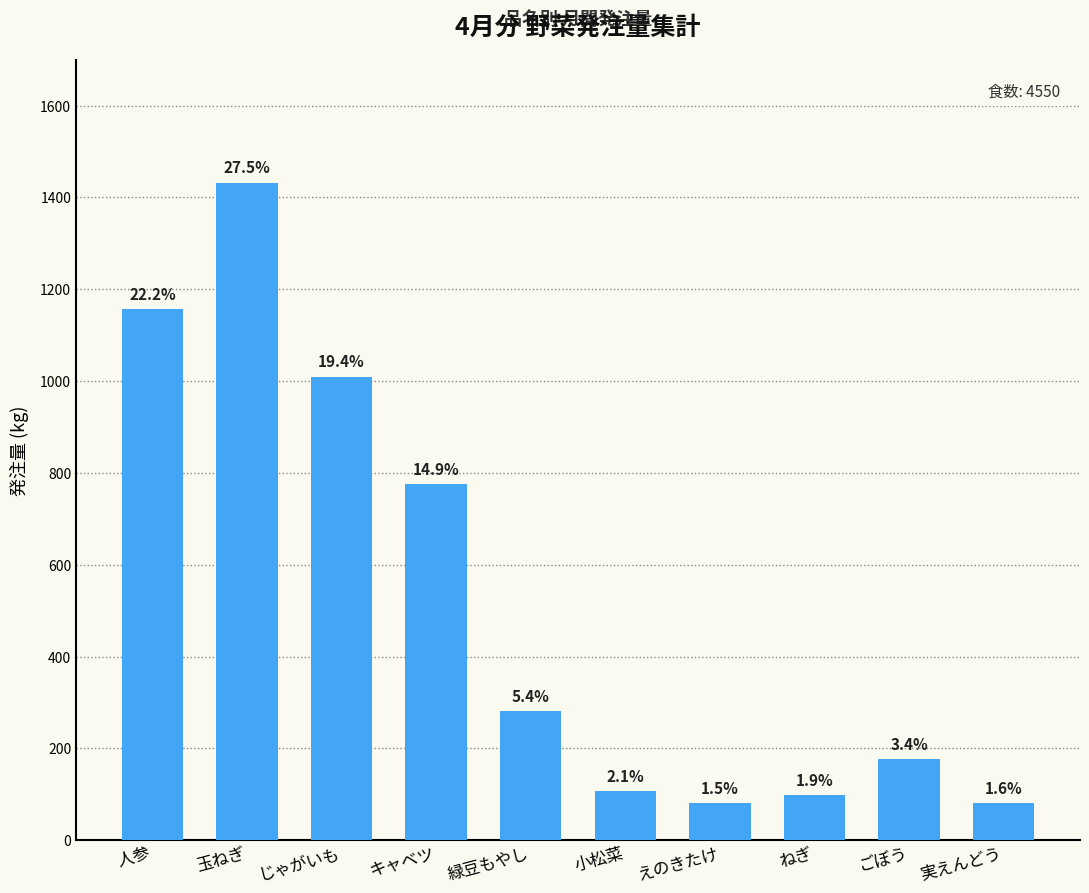

List the labels in order of value, smallest first.

えのきたけ, 実えんどう, ねぎ, 小松菜, ごぼう, 緑豆もやし, キャベツ, じゃがいも, 人参, 玉ねぎ